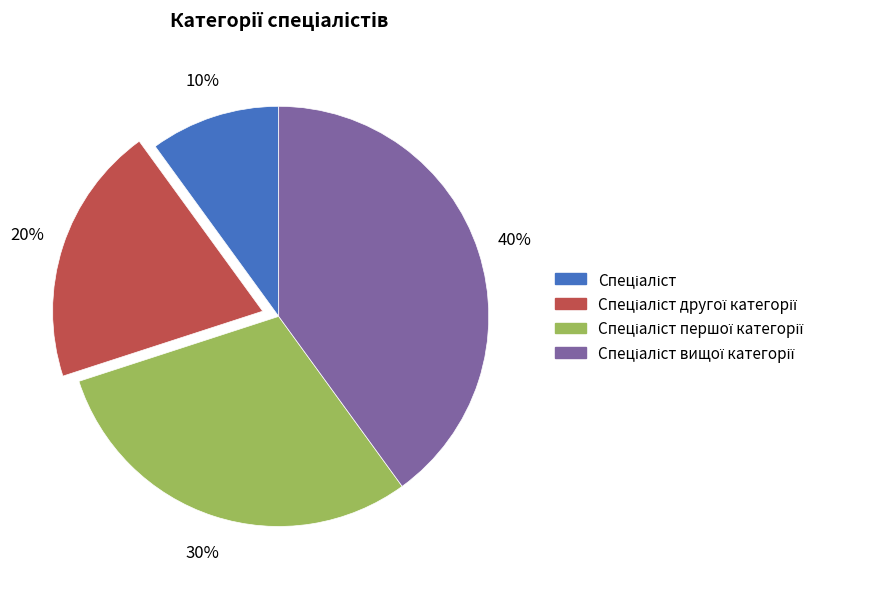

How many segments does this pie chart have?

4